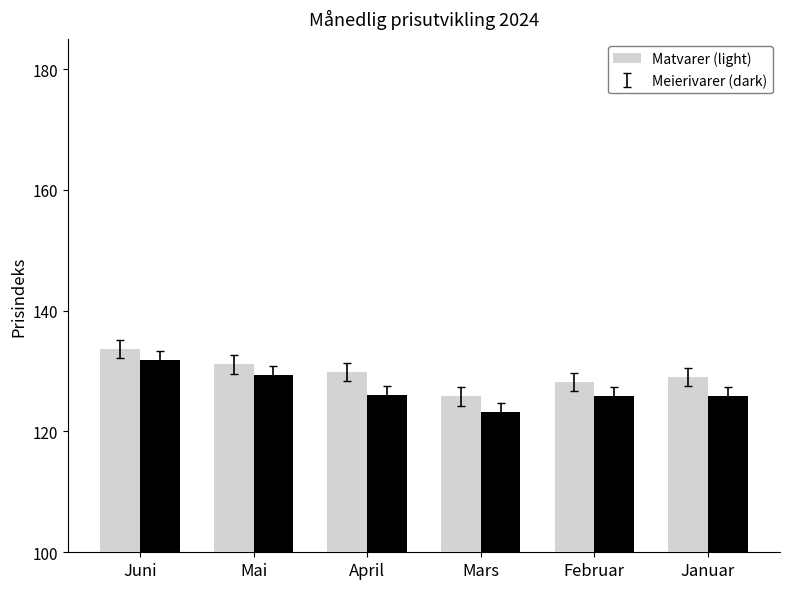

What is the smallest value displayed?

123.3